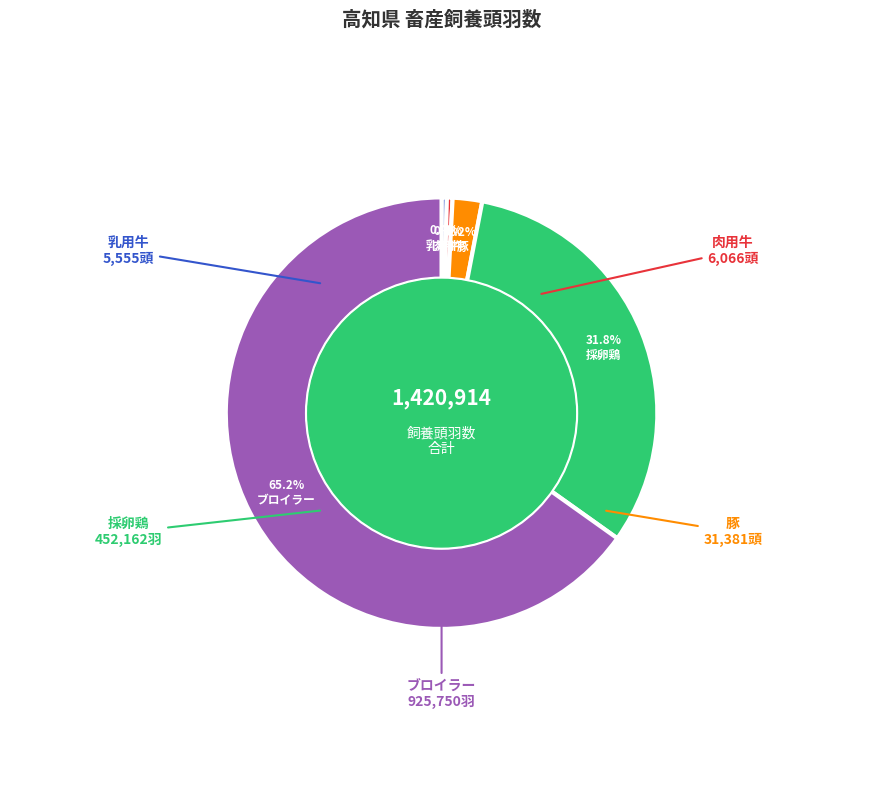

Does any single category account for the majority?

Yes